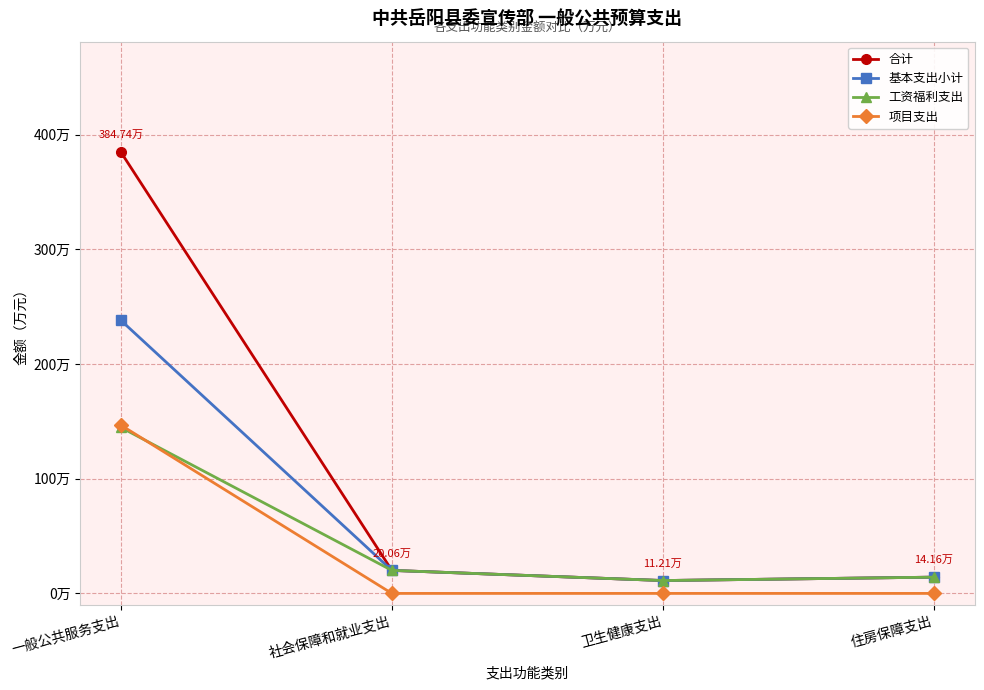

Reading left to right, what are all the values shown in this chart?

合计: 一般公共服务支出=384.7	社会保障和就业支出=20.1	卫生健康支出=11.2	住房保障支出=14.2
基本支出小计: 一般公共服务支出=238.0	社会保障和就业支出=20.1	卫生健康支出=11.2	住房保障支出=14.2
工资福利支出: 一般公共服务支出=144.7	社会保障和就业支出=20.1	卫生健康支出=11.2	住房保障支出=14.2
项目支出: 一般公共服务支出=146.7	社会保障和就业支出=0.0	卫生健康支出=0.0	住房保障支出=0.0